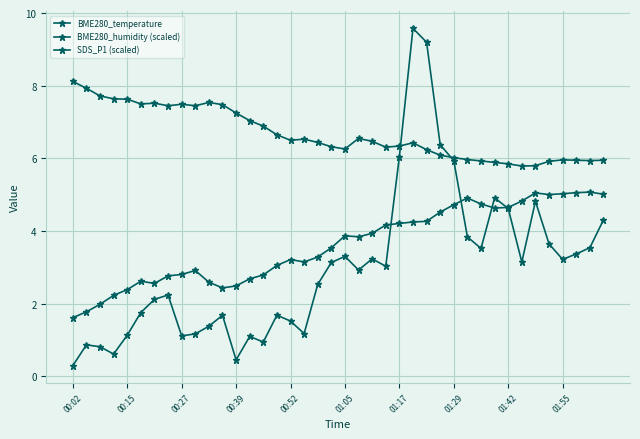

Does the chart have visible grid lines?

Yes